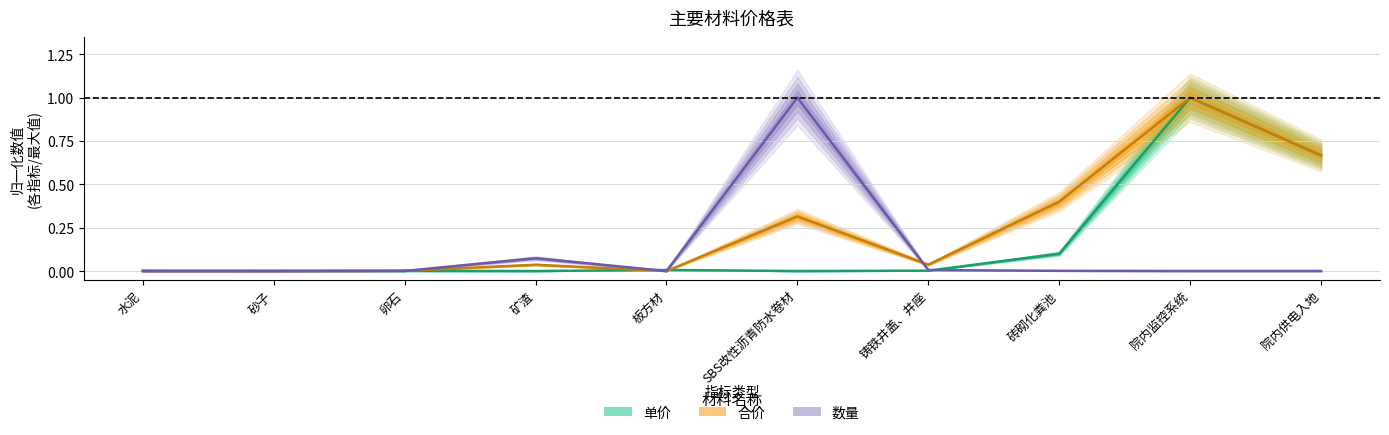

Reading right to left, what are all the values shown in this chart?

单价 (归一化): 0.7	1.0	0.1	0.0	0.0	0.0	0.0	0.0	0.0	0.0
合价 (归一化): 0.7	1.0	0.4	0.0	0.3	0.0	0.0	0.0	0.0	0.0
数量 (归一化): 0.0	0.0	0.0	0.0	1.0	0.0	0.1	0.0	0.0	0.0